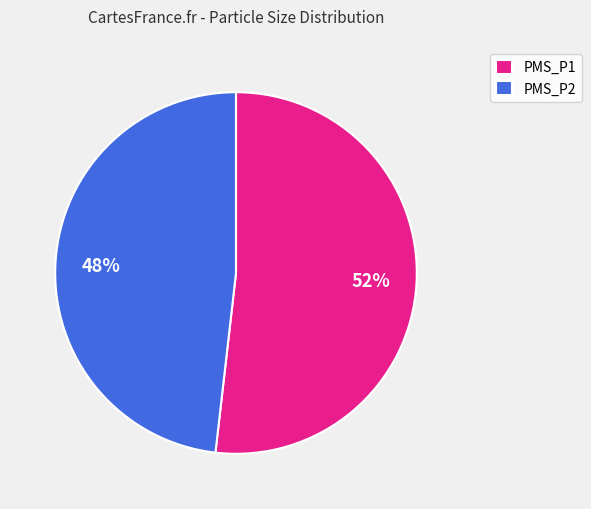

Does any single category account for the majority?

Yes